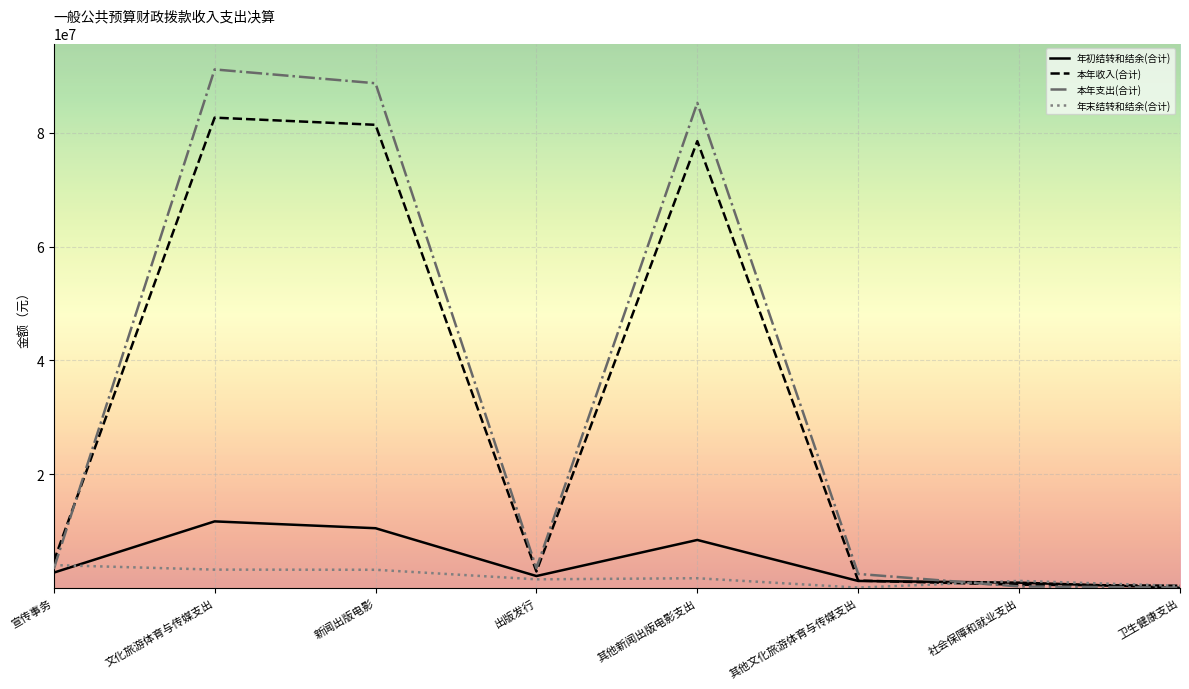

What is the sum of the 年末结转和结余(合计) values at 卫生健康支出 and 宣传事务?

4320413.0